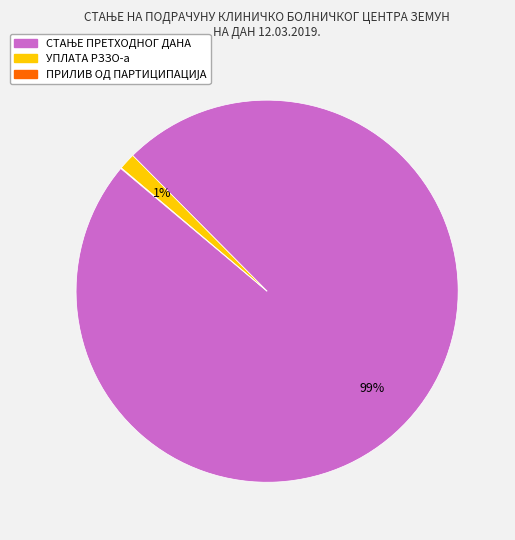

Is it true that УПЛАТА РЗЗО-а is 11% of the pie?

False